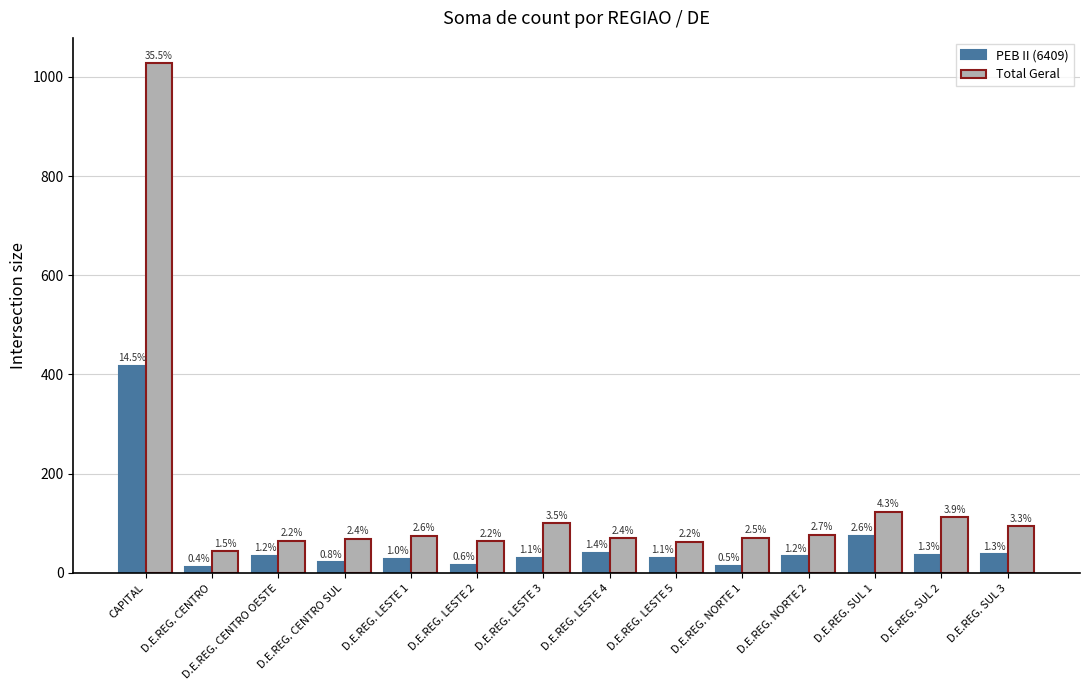

How many bars are there in each group?

2